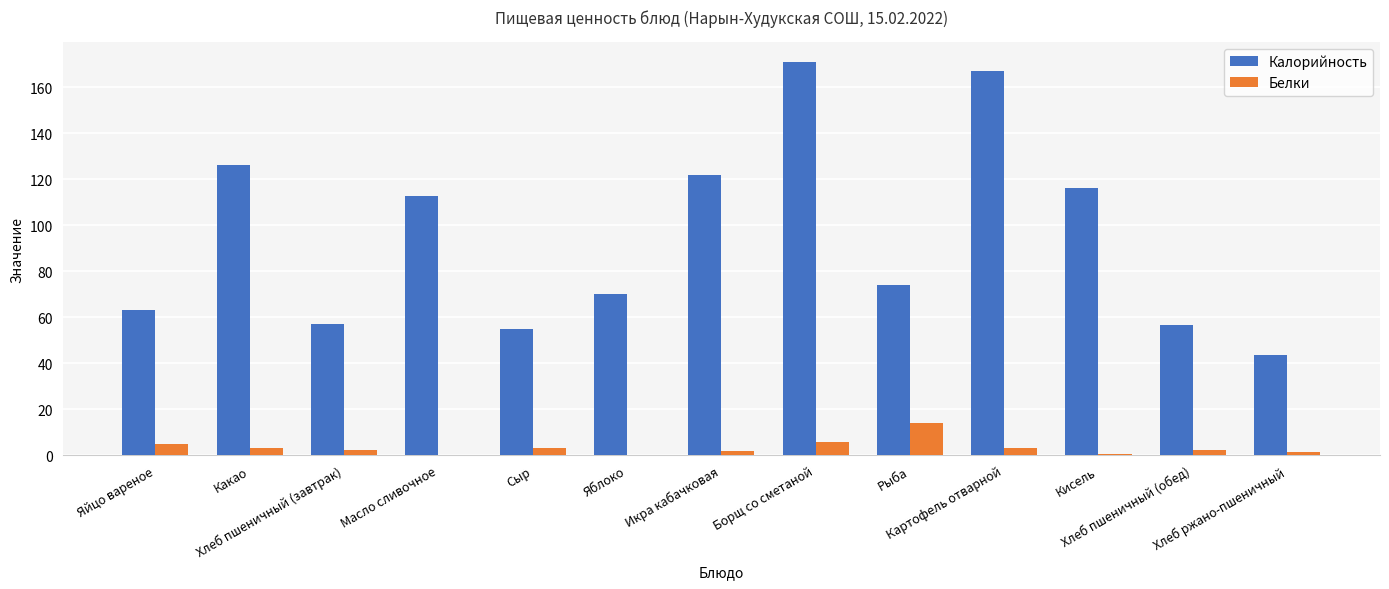

How many distinct data groups are displayed?

2